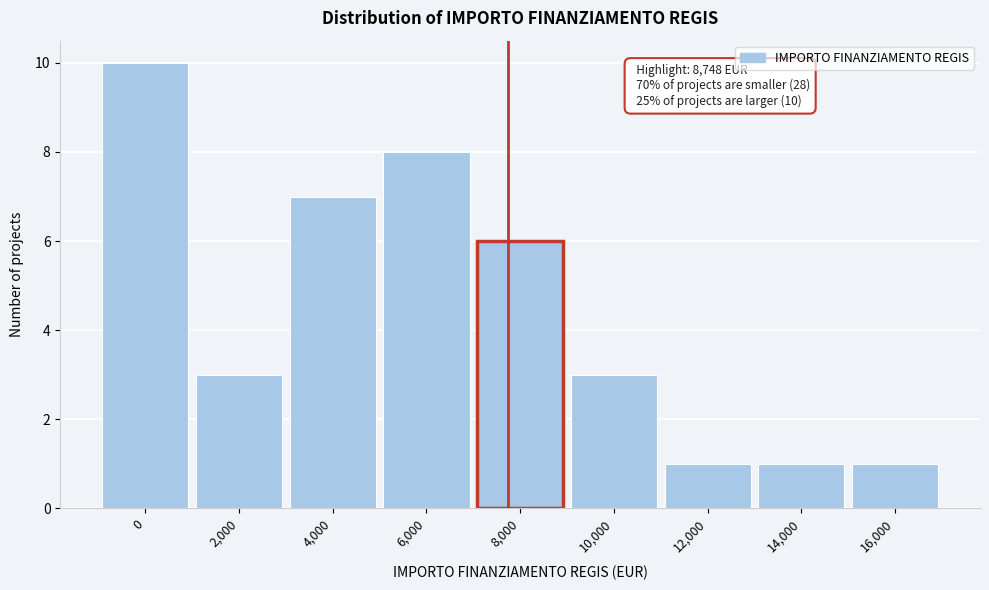

Reading left to right, transcribe all the data shown in this chart.

0=10	2,000=3	4,000=7	6,000=8	8,000=6	10,000=3	12,000=1	14,000=1	16,000=1